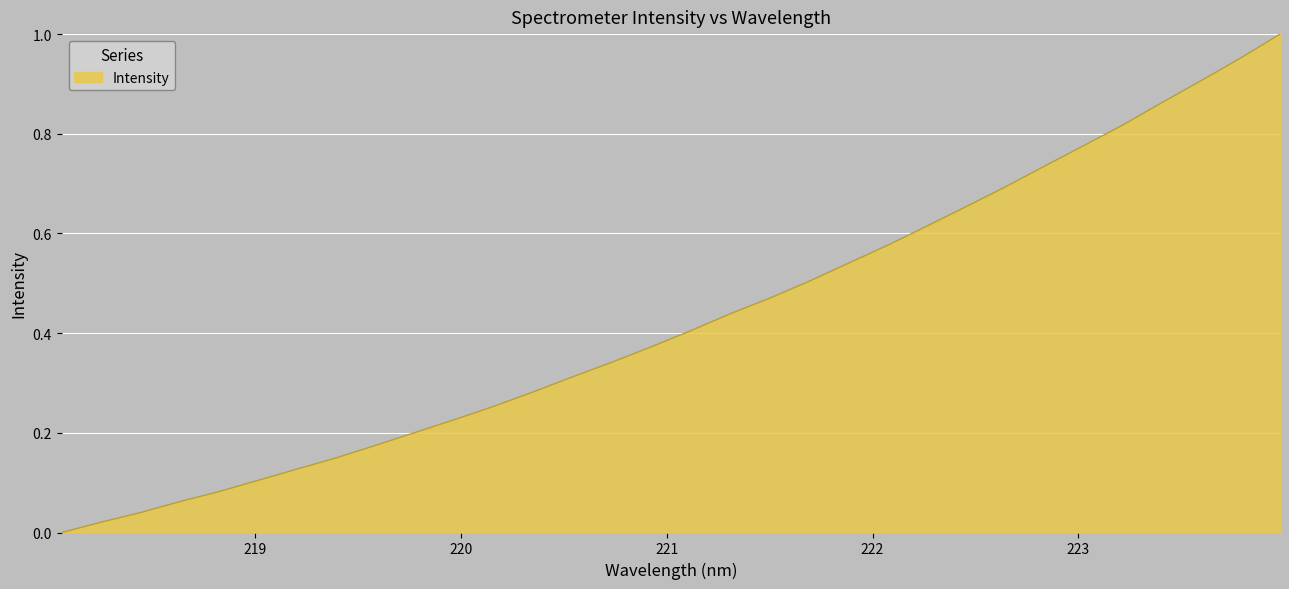

Reading left to right, list all the values displayed in this chart.

218.0596=0.0	218.2508=0.0	218.442=0.0	218.6332=0.1	218.8244=0.1	219.0156=0.1	219.2067=0.1	219.3979=0.2	219.589=0.2	219.7801=0.2	219.9712=0.2	220.1623=0.3	220.3533=0.3	220.5444=0.3	220.7354=0.3	220.9264=0.4	221.1174=0.4	221.3083=0.4	221.4993=0.5	221.6902=0.5	221.8812=0.5	222.0721=0.6	222.263=0.6	222.4538=0.7	222.6447=0.7	222.8355=0.7	223.0264=0.8	223.2172=0.8	223.408=0.9	223.5987=0.9	223.7895=1.0	223.9802=1.0